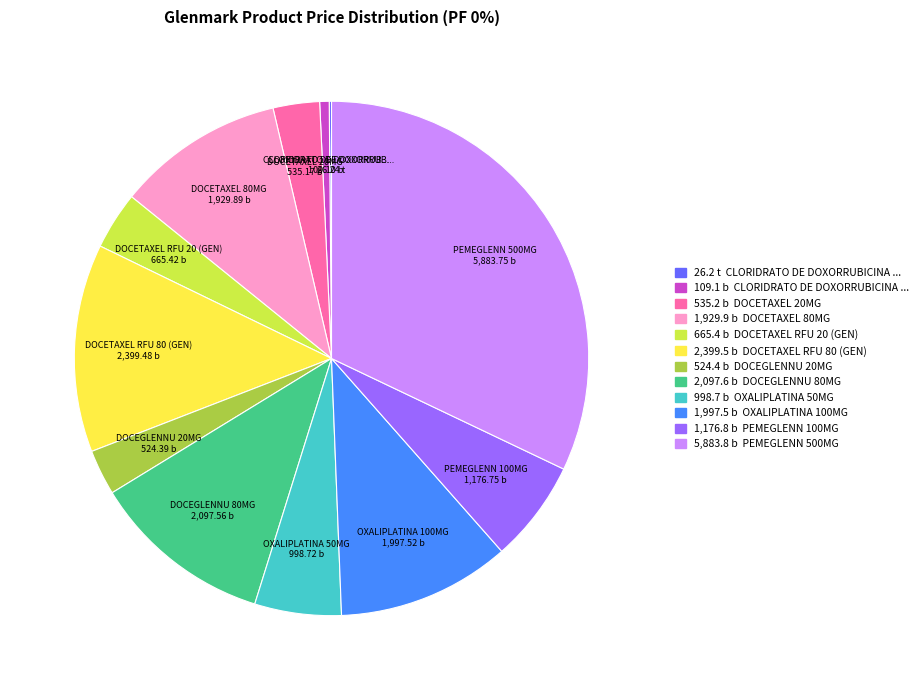

Is there any slice that represents more than half of the pie?

No